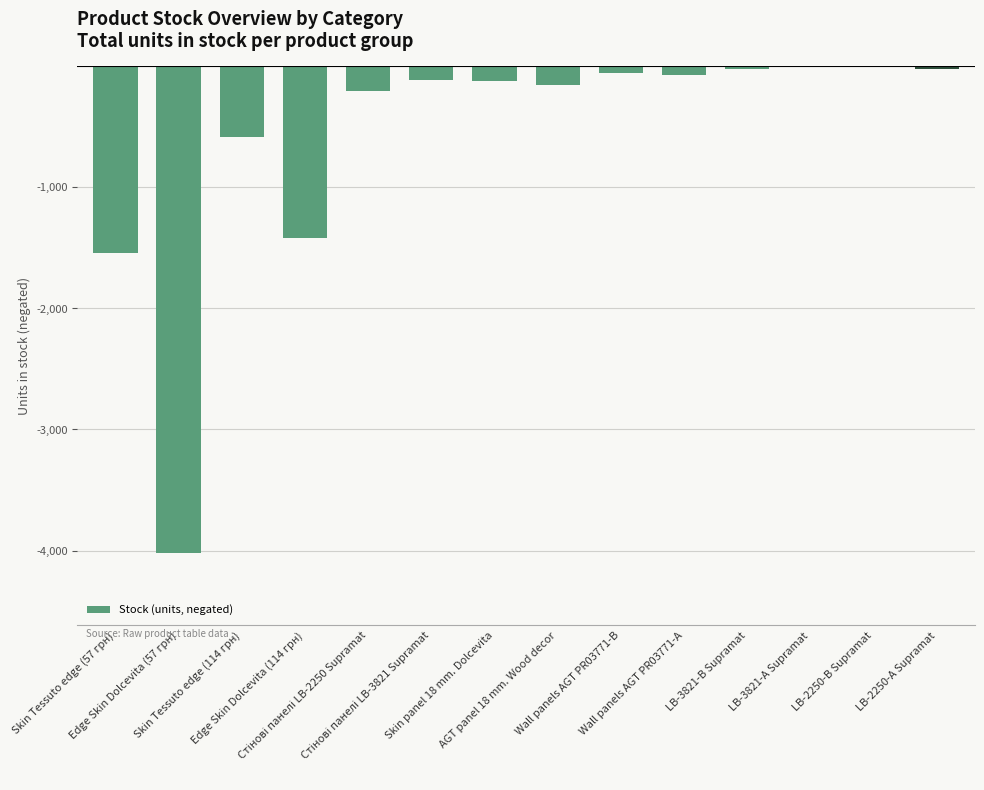

Which has a higher value, Edge Skin Dolcevita (57 грн) or Edge Skin Dolcevita (114 грн)?

Edge Skin Dolcevita (114 грн)